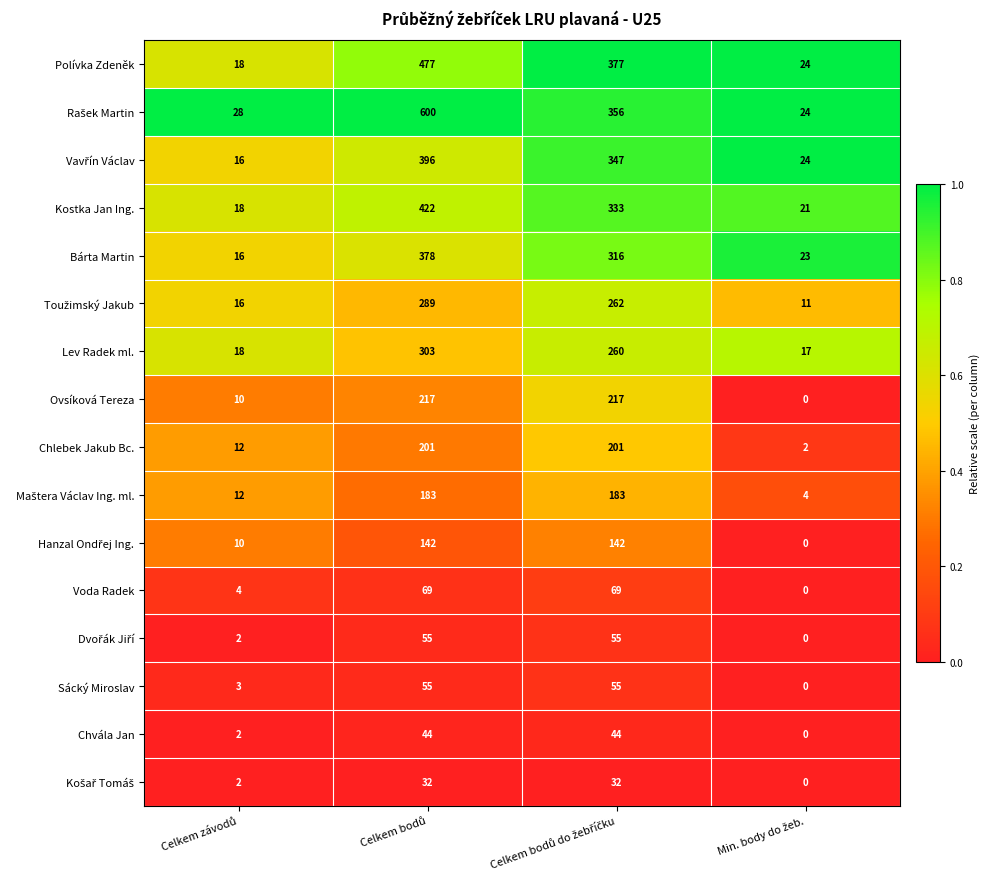

What is the maximum value shown in the chart?

600